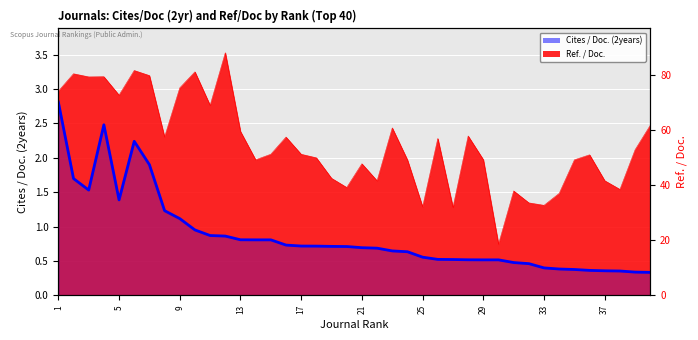

True or false: the data shows 2.3 at 9.

False